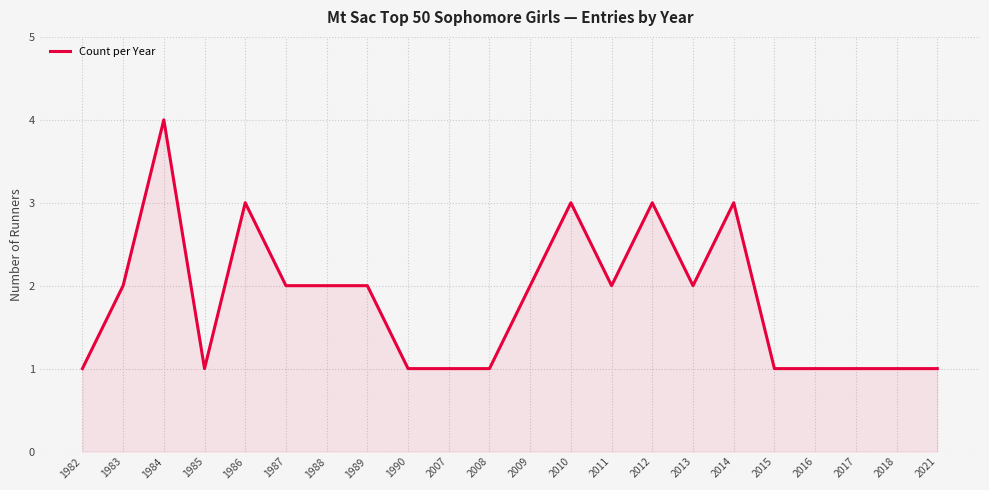

How many categories are shown in the chart?

22